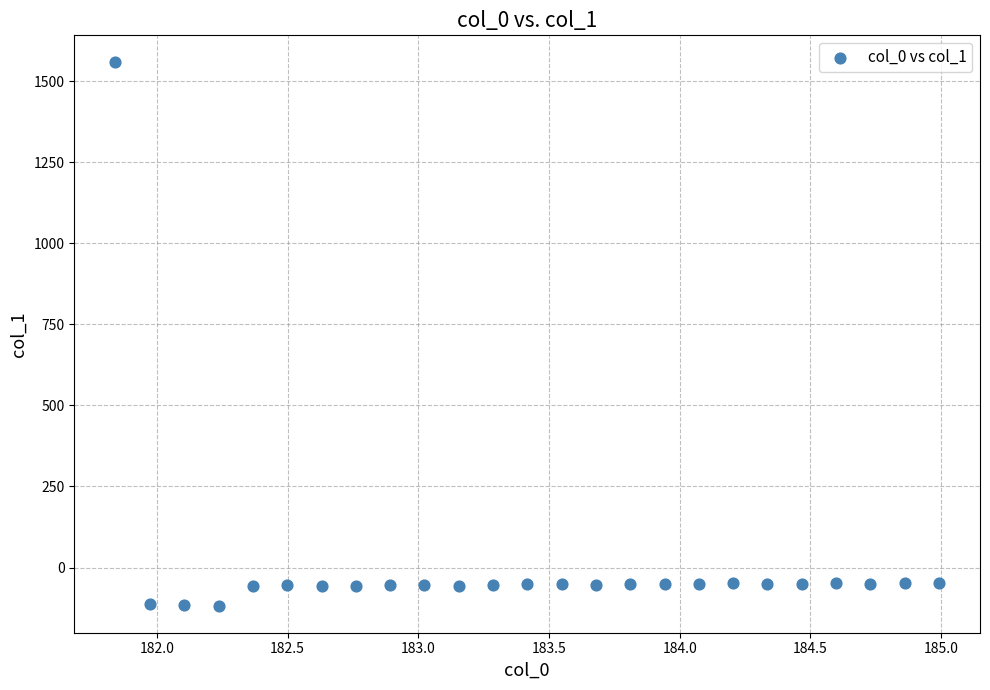

What is the range of Y values (max minus min)?

1674.9